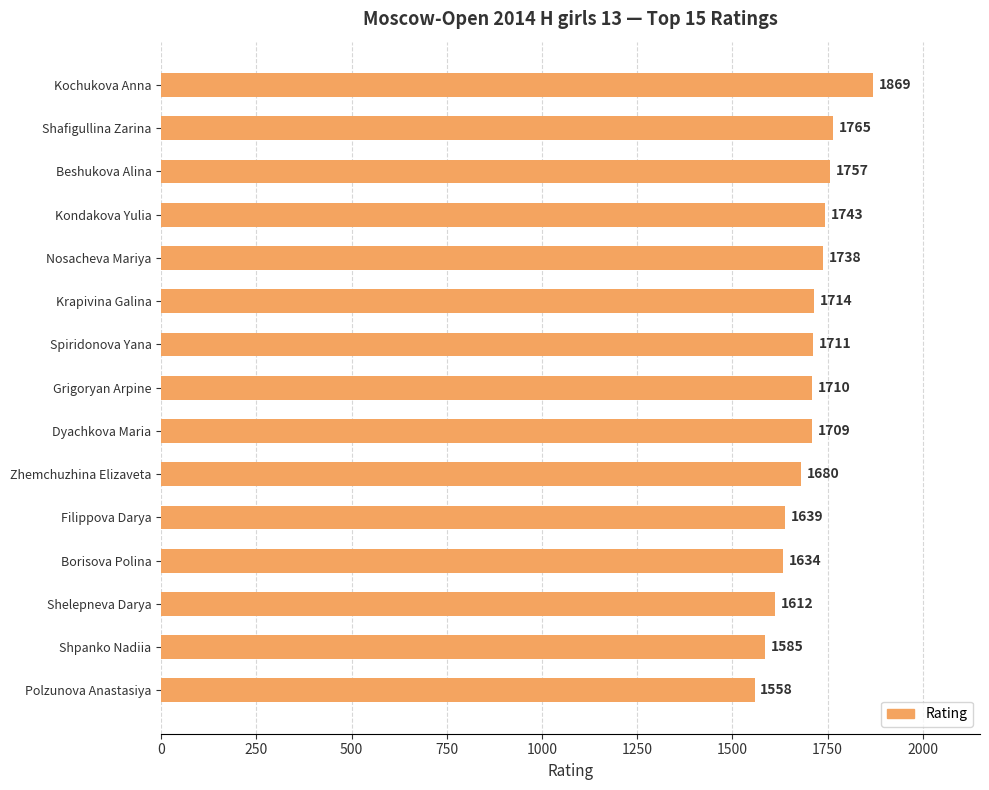

Which label corresponds to the smallest value in the chart?

Polzunova Anastasiya